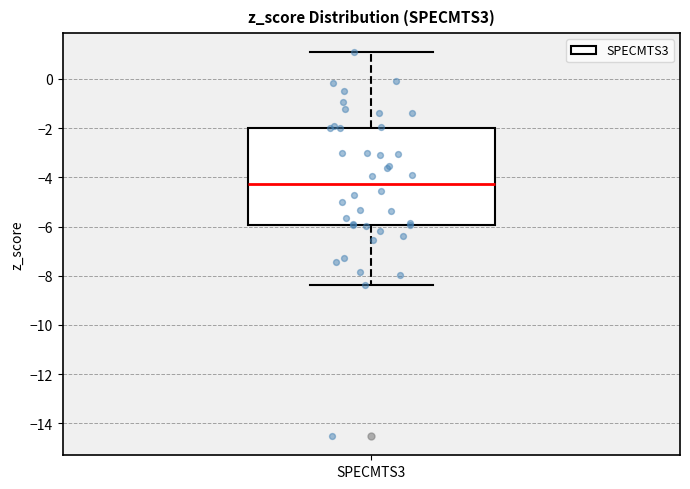

Where does the lower whisker of the box for SPECMTS3 end on the y-axis? The values are not printed on the chart, so give them approximately, as read against the axis.

-8.4